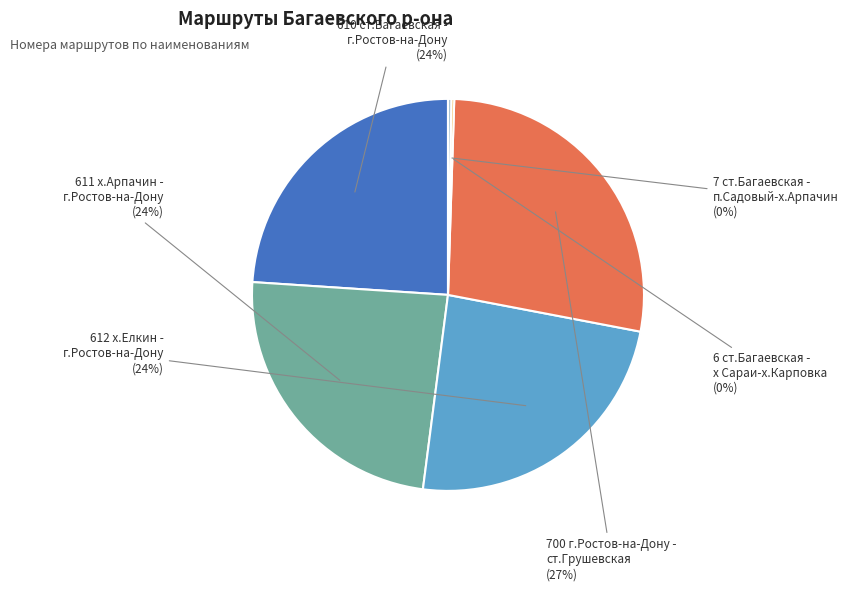

To the nearest percent, what is the average slice percentage?

17%